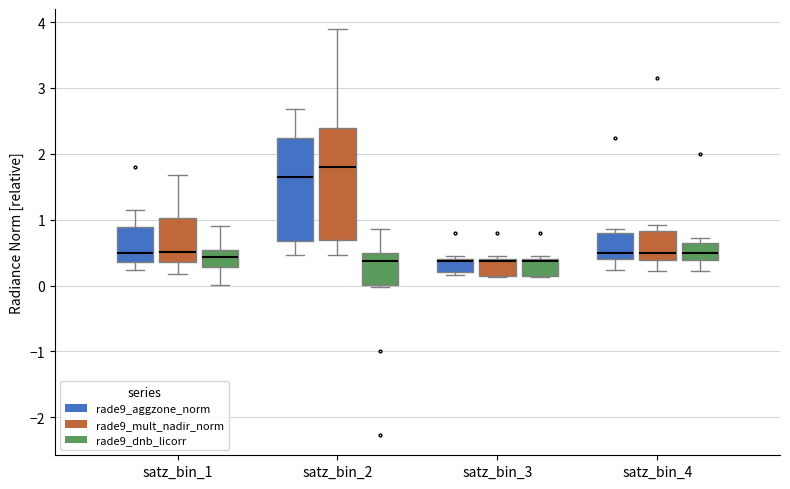

Reading left to right, read every box against the y-axis: the position of its median line, the range the box covers, and the ends of its whiskers. The values are not printed on the chart, so give them approximately, as read against the axis.

satz_bin_1 (rade9_aggzone_norm): median 0.5, box 0.4 to 0.9, whiskers 0.2 to 1.1
satz_bin_1 (rade9_mult_nadir_norm): median 0.5, box 0.4 to 1.0, whiskers 0.2 to 1.7
satz_bin_1 (rade9_dnb_licorr): median 0.4, box 0.3 to 0.5, whiskers 0.0 to 0.9
satz_bin_2 (rade9_aggzone_norm): median 1.6, box 0.7 to 2.2, whiskers 0.5 to 2.7
satz_bin_2 (rade9_mult_nadir_norm): median 1.8, box 0.7 to 2.4, whiskers 0.5 to 3.9
satz_bin_2 (rade9_dnb_licorr): median 0.4, box 0.0 to 0.5, whiskers 0.0 (just below the box's lower edge) to 0.9
satz_bin_3 (rade9_aggzone_norm): median 0.4 (just below the box's upper edge), box 0.2 to 0.4, whiskers 0.2 (just below the box's lower edge) to 0.4 (just above the box's upper edge)
satz_bin_3 (rade9_mult_nadir_norm): median 0.4 (just below the box's upper edge), box 0.1 to 0.4, whiskers 0.1 to 0.5
satz_bin_3 (rade9_dnb_licorr): median 0.4 (just below the box's upper edge), box 0.1 to 0.4, whiskers 0.1 to 0.5
satz_bin_4 (rade9_aggzone_norm): median 0.5, box 0.4 to 0.8, whiskers 0.2 to 0.9
satz_bin_4 (rade9_mult_nadir_norm): median 0.5, box 0.4 to 0.8, whiskers 0.2 to 0.9
satz_bin_4 (rade9_dnb_licorr): median 0.5, box 0.4 to 0.7, whiskers 0.2 to 0.7 (just above the box's upper edge)